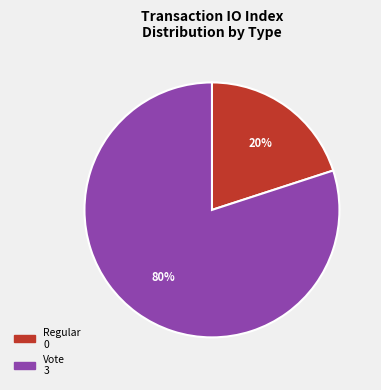

To the nearest percent, what is the average slice percentage?

50%